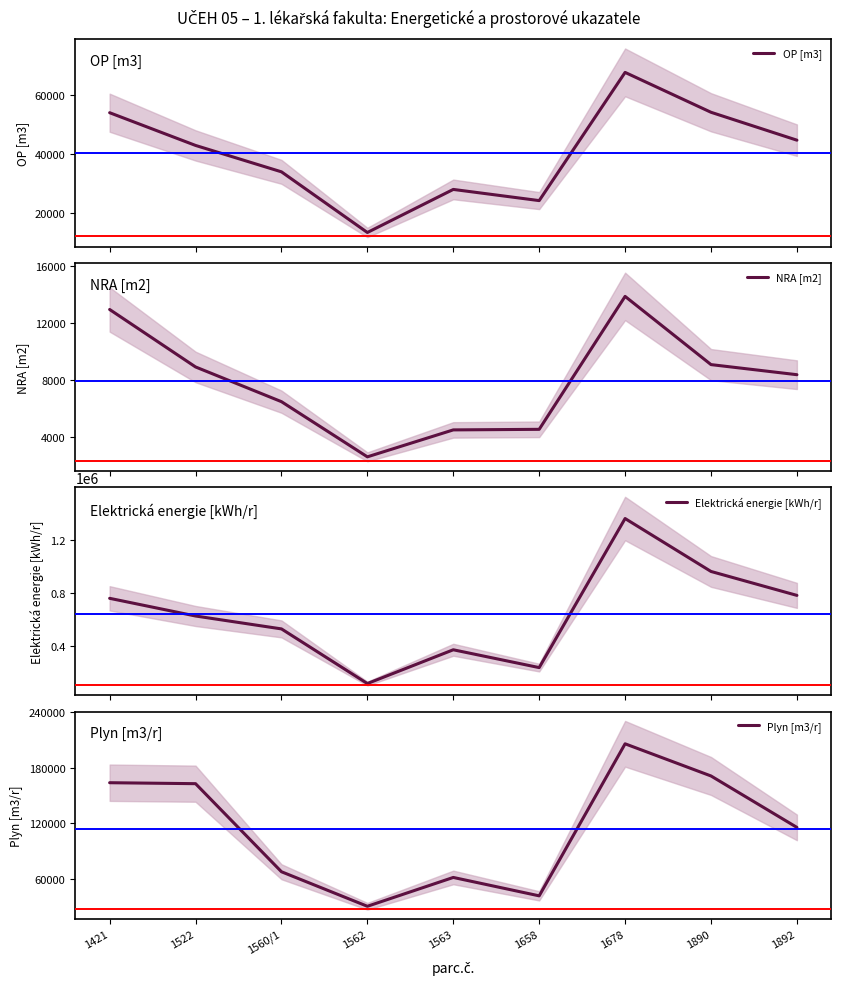

What is the average value of the NRA [m2] series?

7929.6